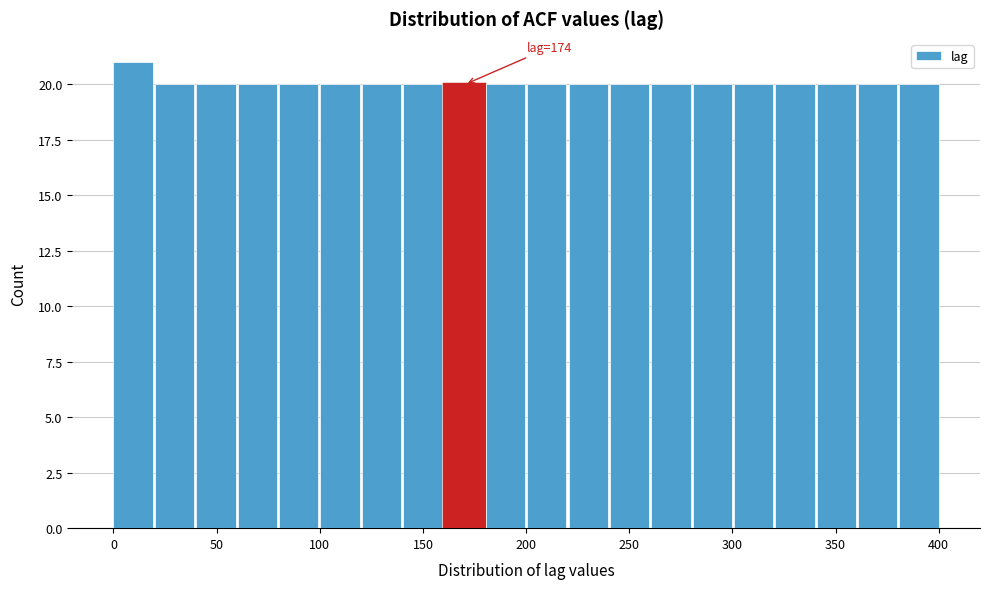

Which range on the x-axis has the tallest bar?

0 to 20